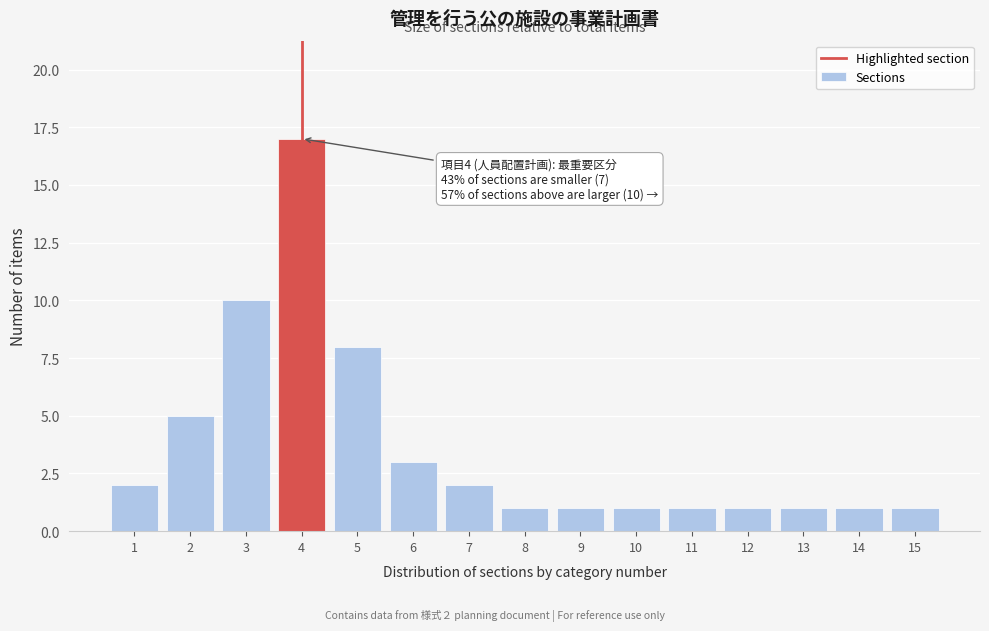

Reading left to right, extract all data points from this chart.

1=2	2=5	3=10	4=17	5=8	6=3	7=2	8=1	9=1	10=1	11=1	12=1	13=1	14=1	15=1